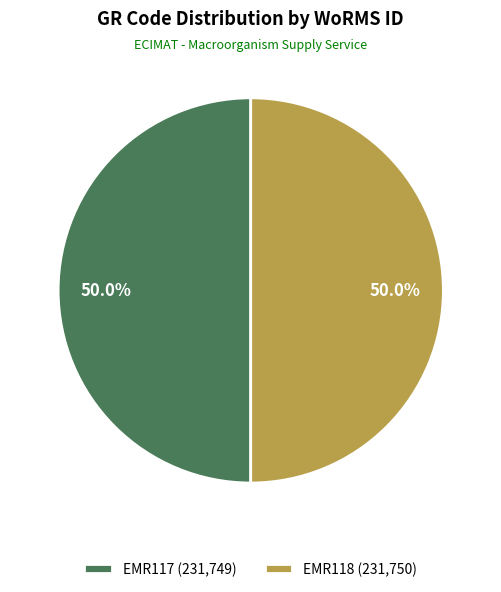

Combined, do EMR117 (231,749) and EMR118 (231,750) account for over 50%?

Yes